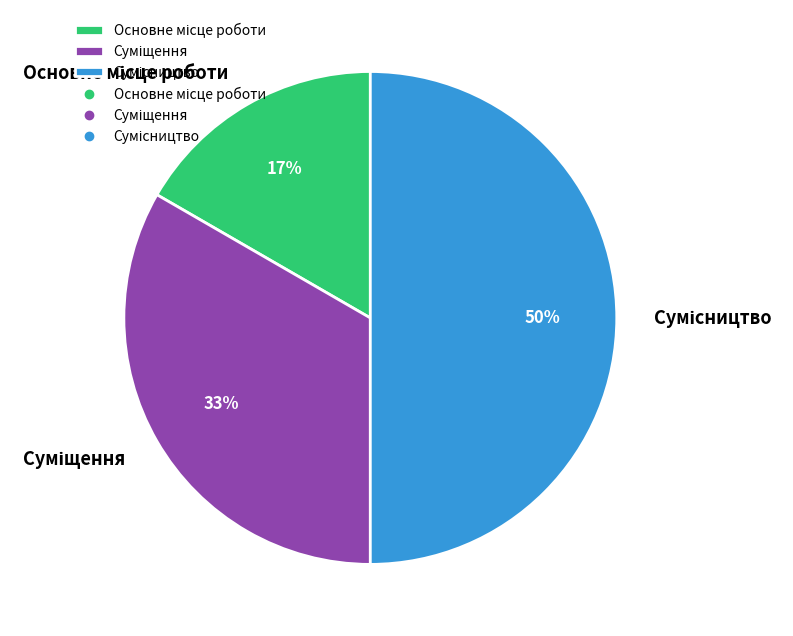

To the nearest percent, what is the difference between the largest and smallest slice percentages?

33%